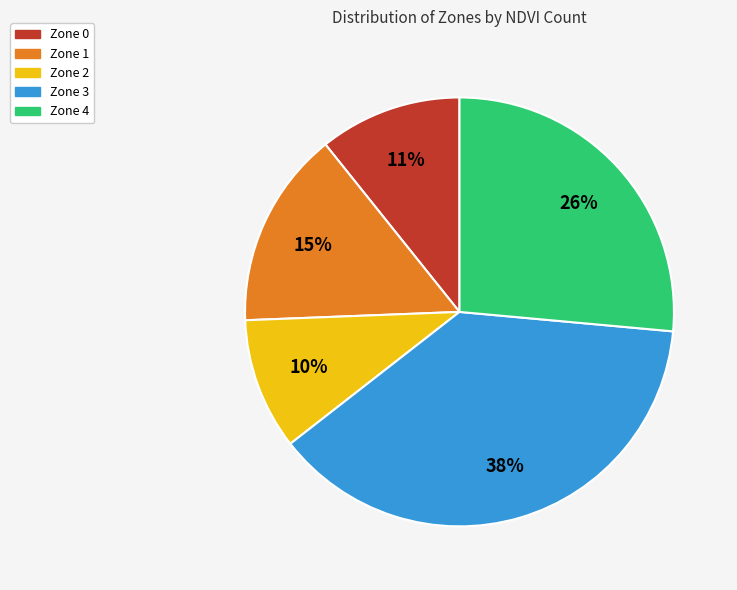

Rank the categories by value from highest to lowest.

Zone 3, Zone 4, Zone 1, Zone 0, Zone 2